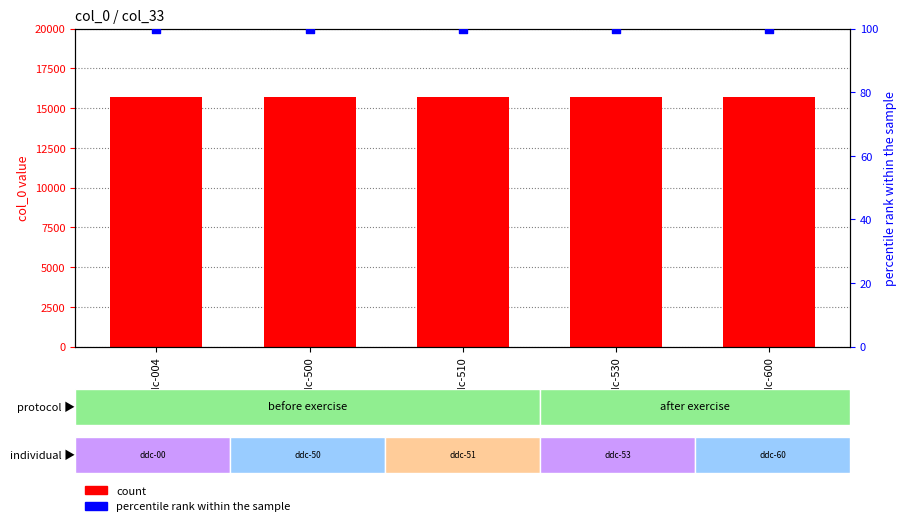

Which series has the largest total across all categories?

count